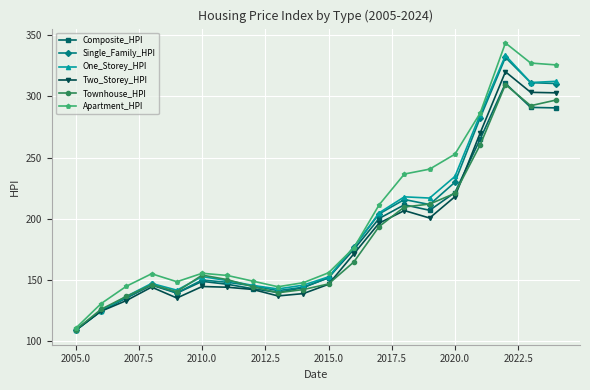

True or false: Two_Storey_HPI and Composite_HPI intersect in this chart.

True